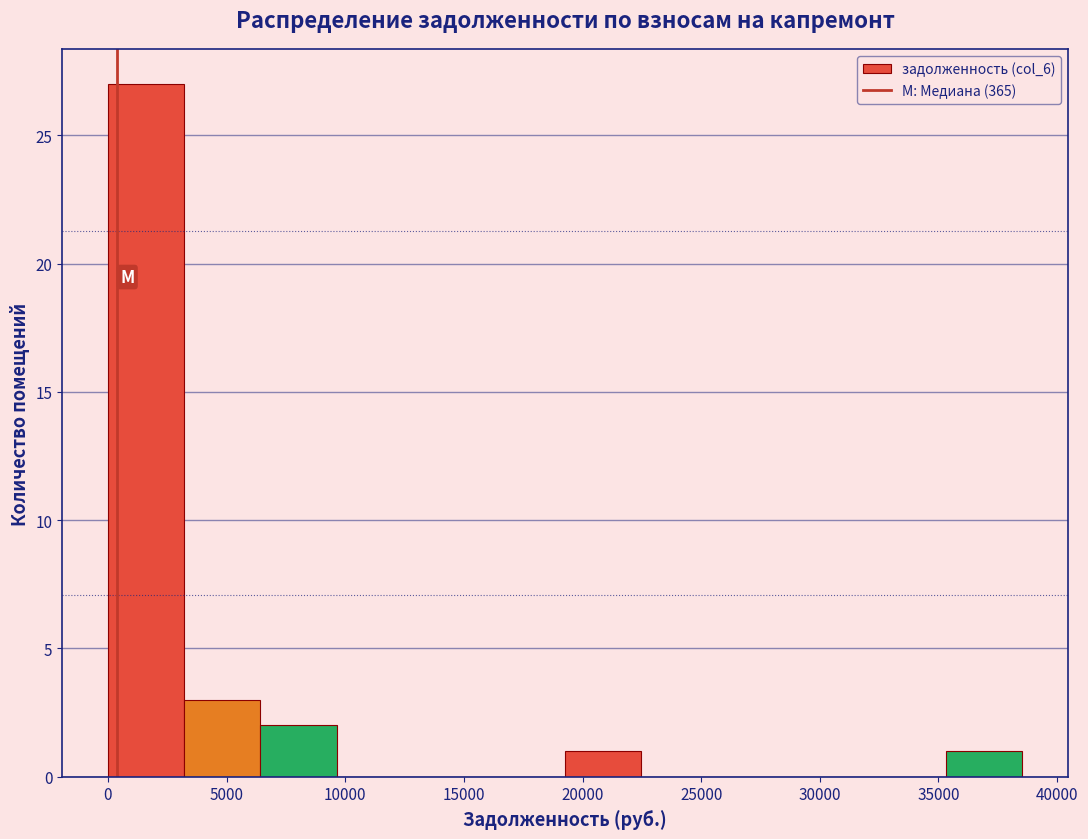

Reading left to right, list every bar in this chart as the range it spans on the x-axis followed by its height. Neither the bar edges nor the heights are printed on the chart, so give them approximately, as read against the axes.

0 to 3000: 27
3000 to 6500: 3
6500 to 9500: 2
9500 to 13000: 0
13000 to 16000: 0
16000 to 19500: 0
19500 to 22500: 1
22500 to 25500: 0
25500 to 29000: 0
29000 to 32000: 0
32000 to 35500: 0
35500 to 38500: 1